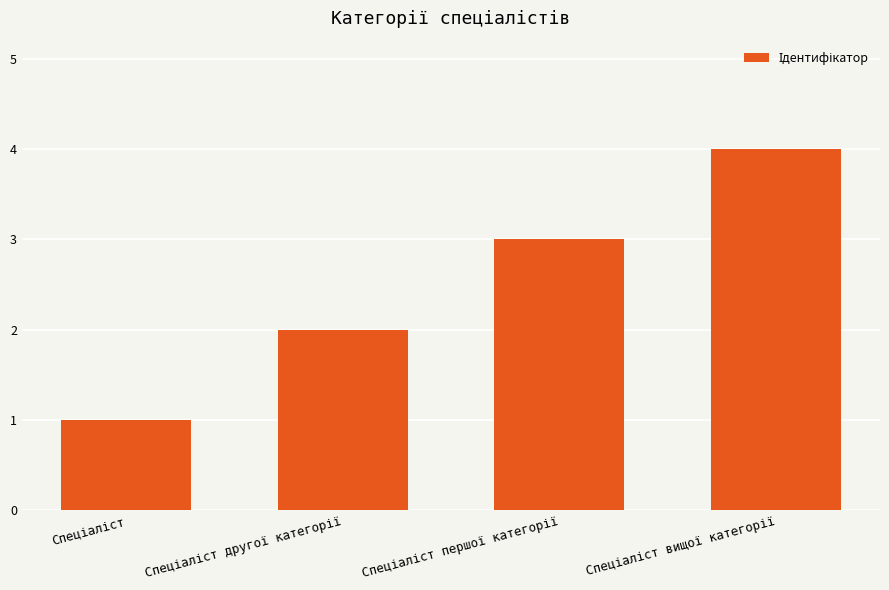

What is the sum of all values?

10